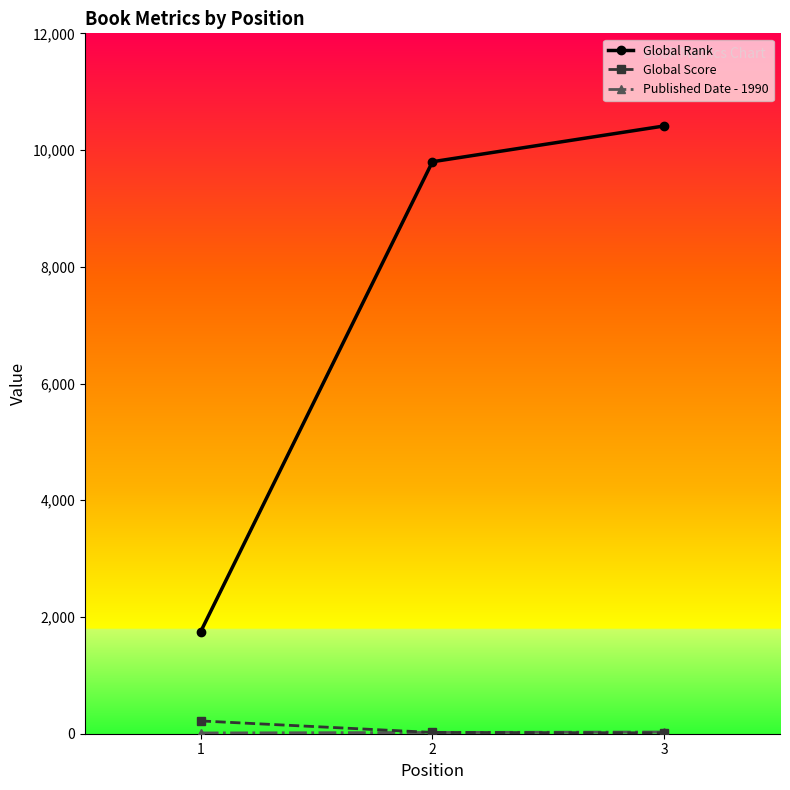

Read the Global Rank value at 2, to the nearest 100.

9800